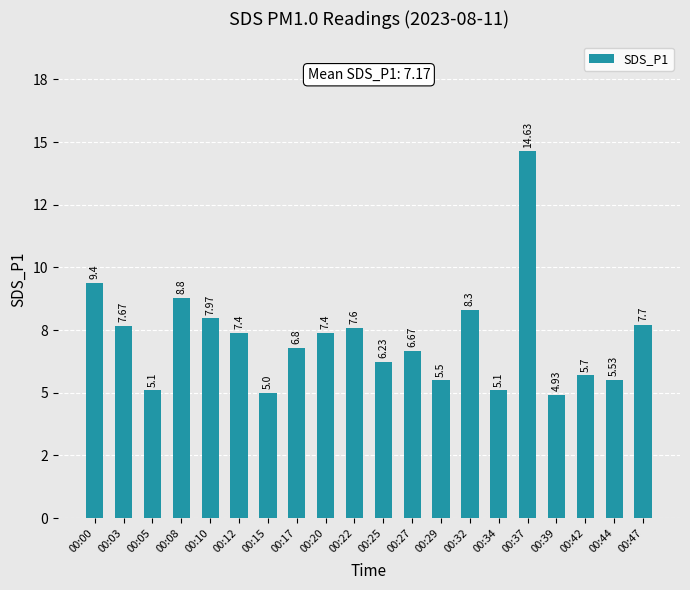

Reading left to right, extract all data points from this chart.

00:00=9.4	00:03=7.7	00:05=5.1	00:08=8.8	00:10=8.0	00:12=7.4	00:15=5.0	00:17=6.8	00:20=7.4	00:22=7.6	00:25=6.2	00:27=6.7	00:29=5.5	00:32=8.3	00:34=5.1	00:37=14.6	00:39=4.9	00:42=5.7	00:44=5.5	00:47=7.7